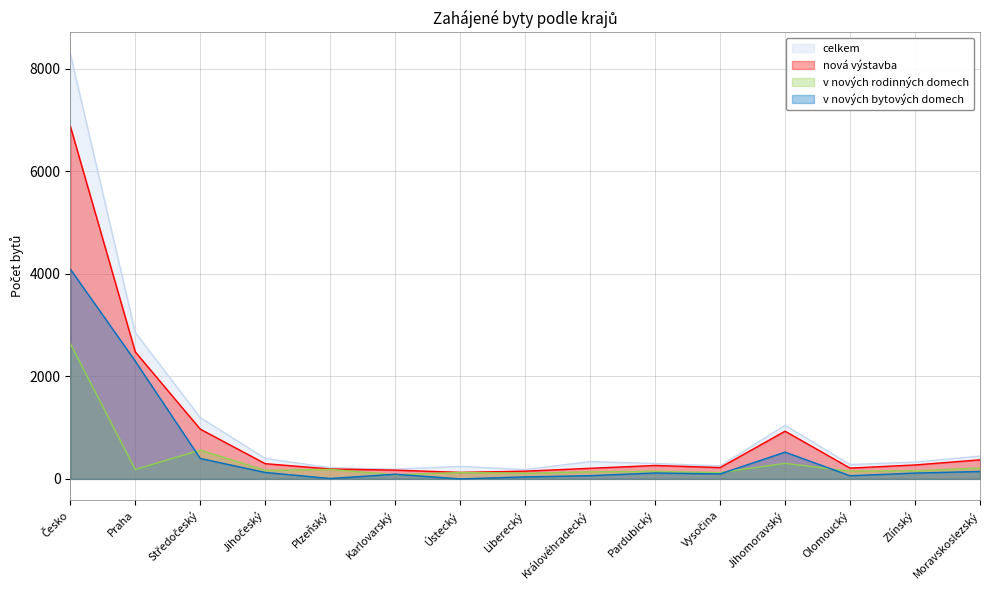

At Pardubický, list the series in order from largest to smallest.

celkem, nová výstavba, v nových rodinných domech, v nových bytových domech